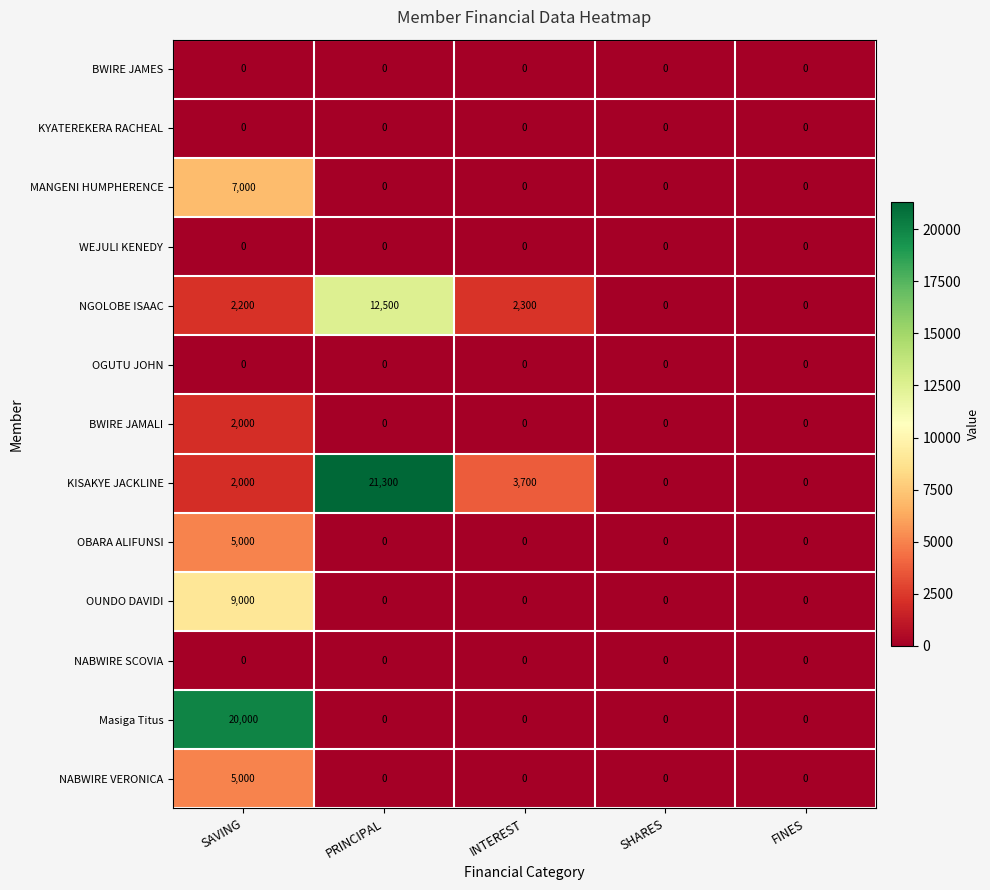

What is the maximum value shown in the chart?

21300